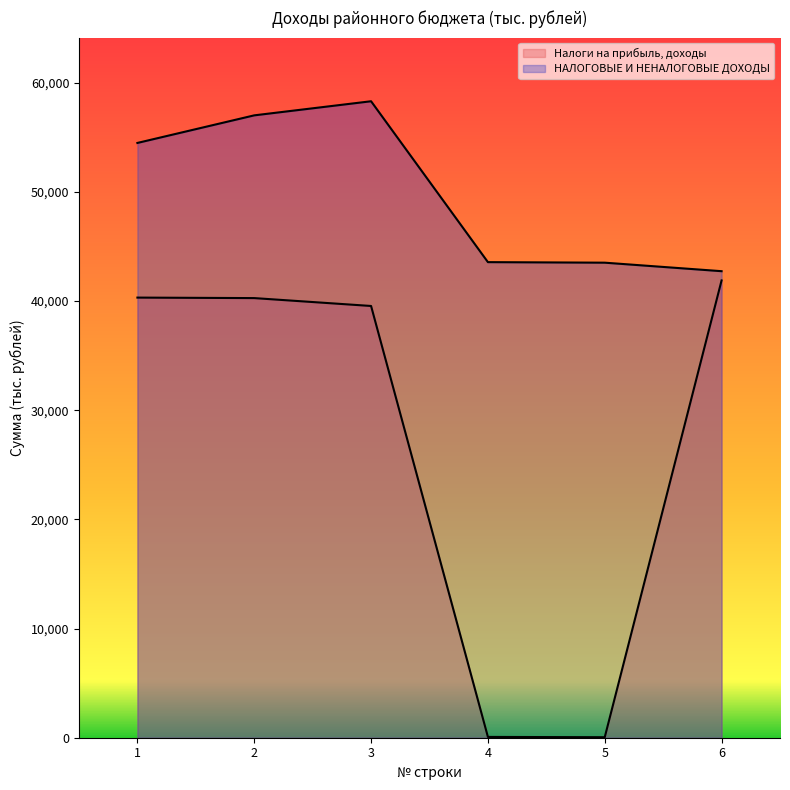

At how many categories does at least one series exceed 30187?

6